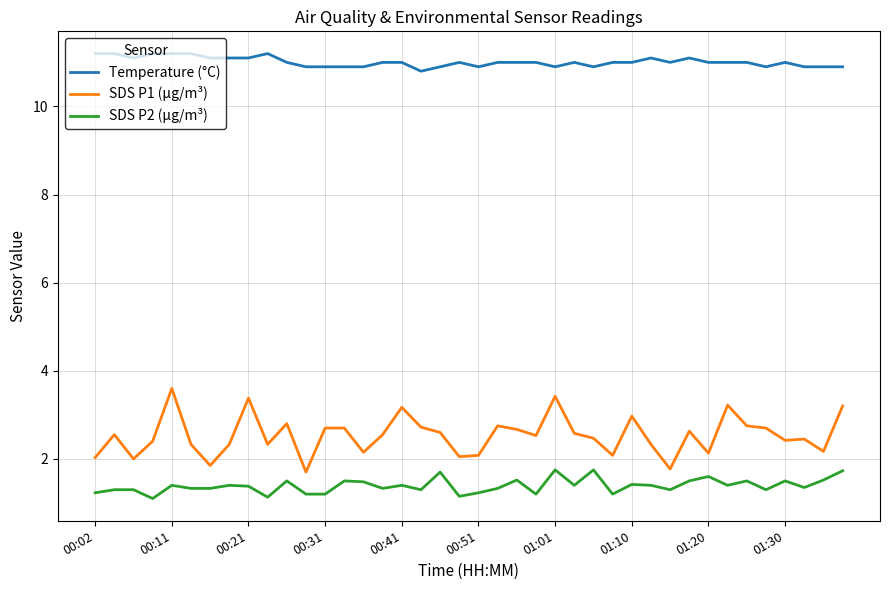

List the series in order of their peak value, lowest first.

SDS P2 (µg/m³), SDS P1 (µg/m³), Temperature (°C)